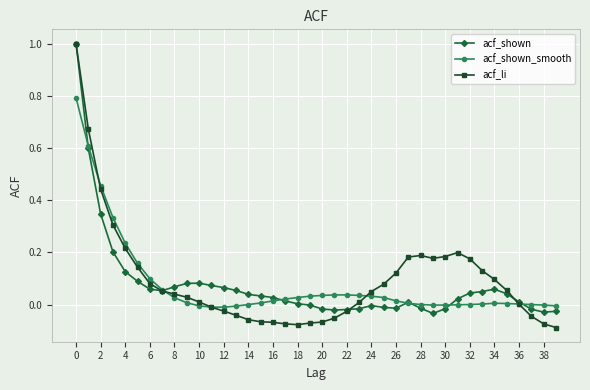

True or false: acf_shown has more than 2 points higher than both neighbors.

True